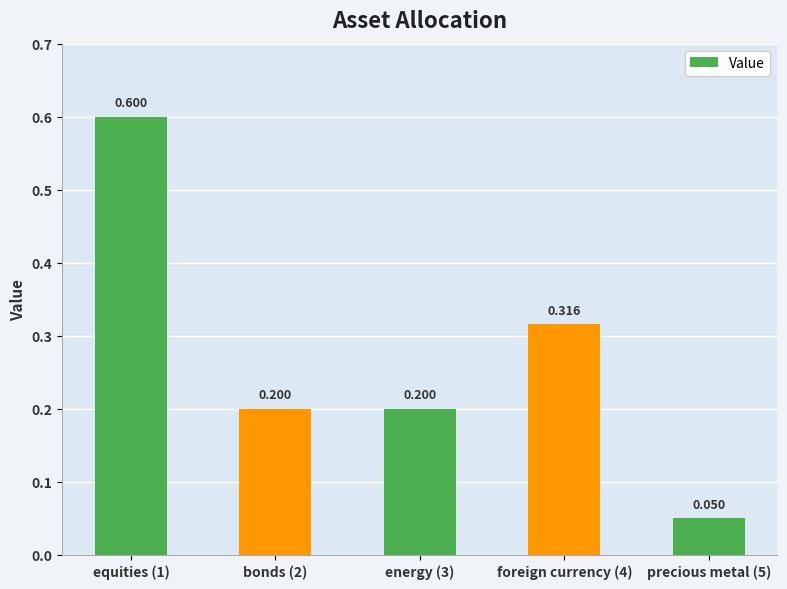

Rank the categories by value from lowest to highest.

precious metal (5), bonds (2), energy (3), foreign currency (4), equities (1)